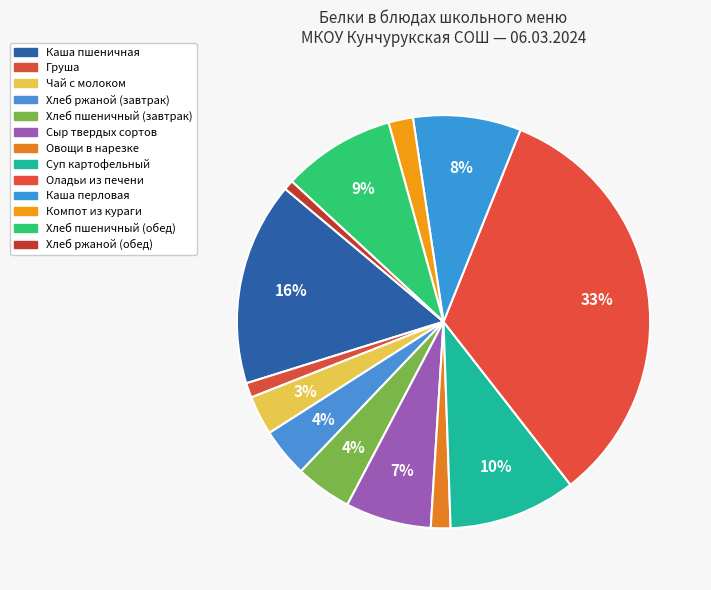

How many segments does this pie chart have?

13